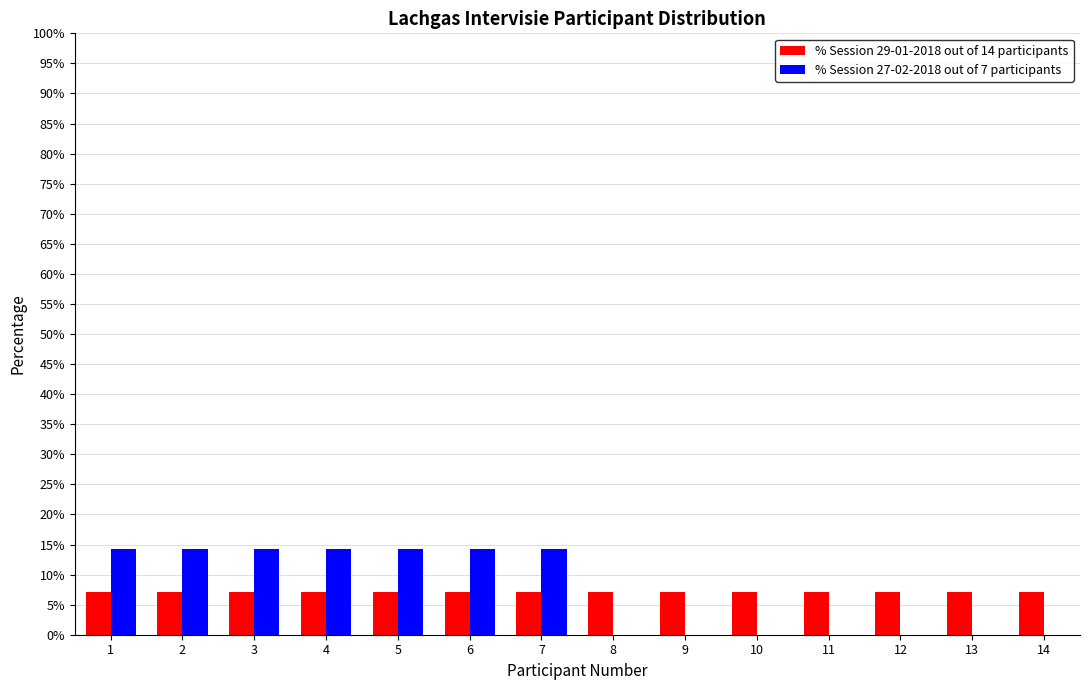

Reading left to right, transcribe all the data shown in this chart.

% Session 29-01-2018 out of 14 participants: 1=7.1	2=7.1	3=7.1	4=7.1	5=7.1	6=7.1	7=7.1	8=7.1	9=7.1	10=7.1	11=7.1	12=7.1	13=7.1	14=7.1
% Session 27-02-2018 out of 7 participants: 1=14.3	2=14.3	3=14.3	4=14.3	5=14.3	6=14.3	7=14.3	8=0.0	9=0.0	10=0.0	11=0.0	12=0.0	13=0.0	14=0.0